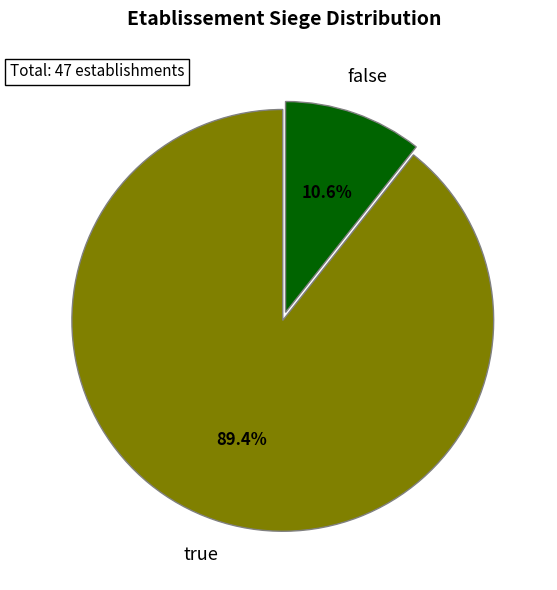

Does any single category account for the majority?

Yes